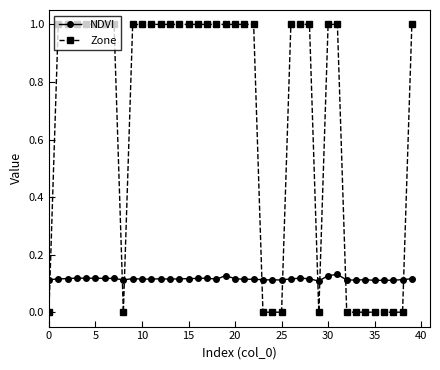

Which series has the largest range (max minus min)?

Zone